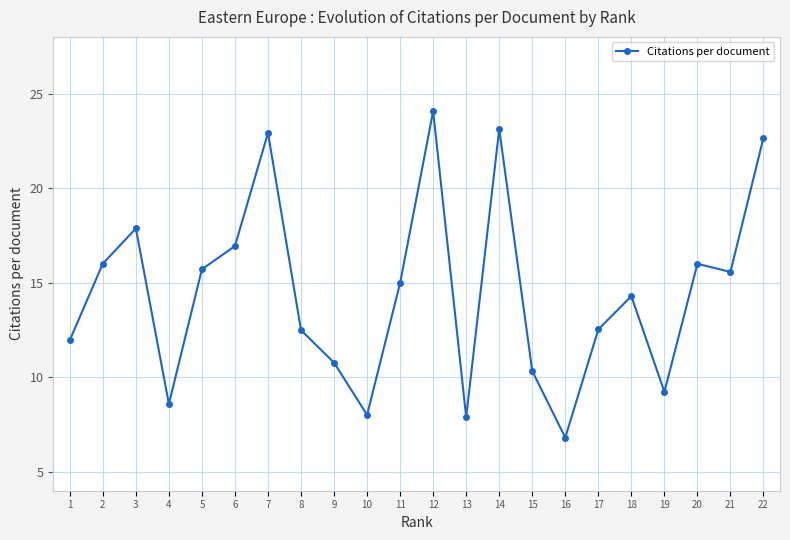

How many interior local valleys (lower than both neighbors) does the data have?

6